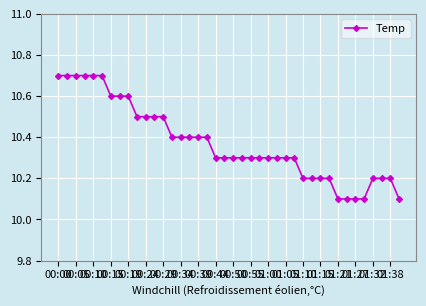

What is the sum of all values?

414.9